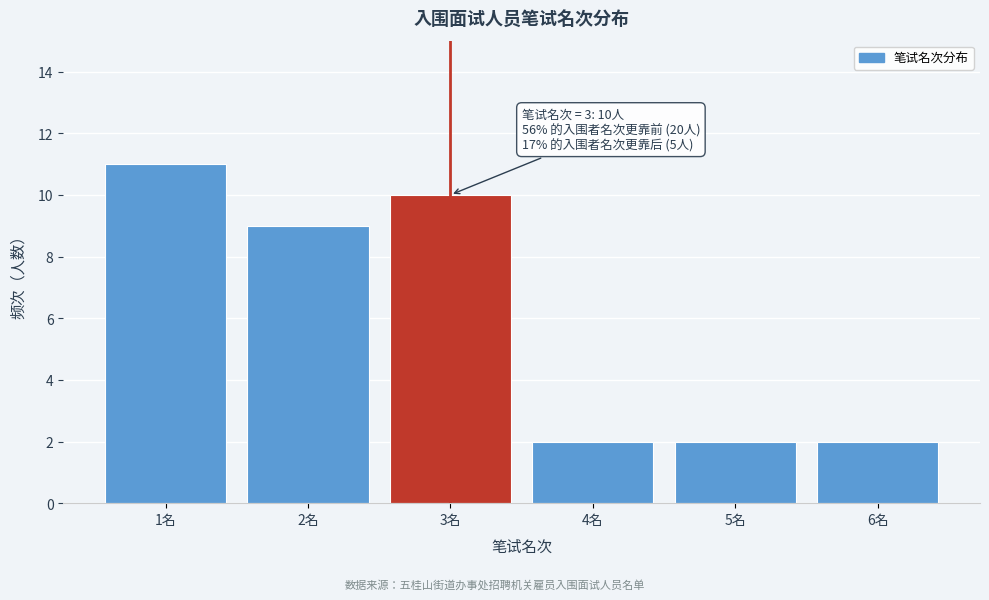

Reading left to right, what are all the values shown in this chart?

11	9	10	2	2	2